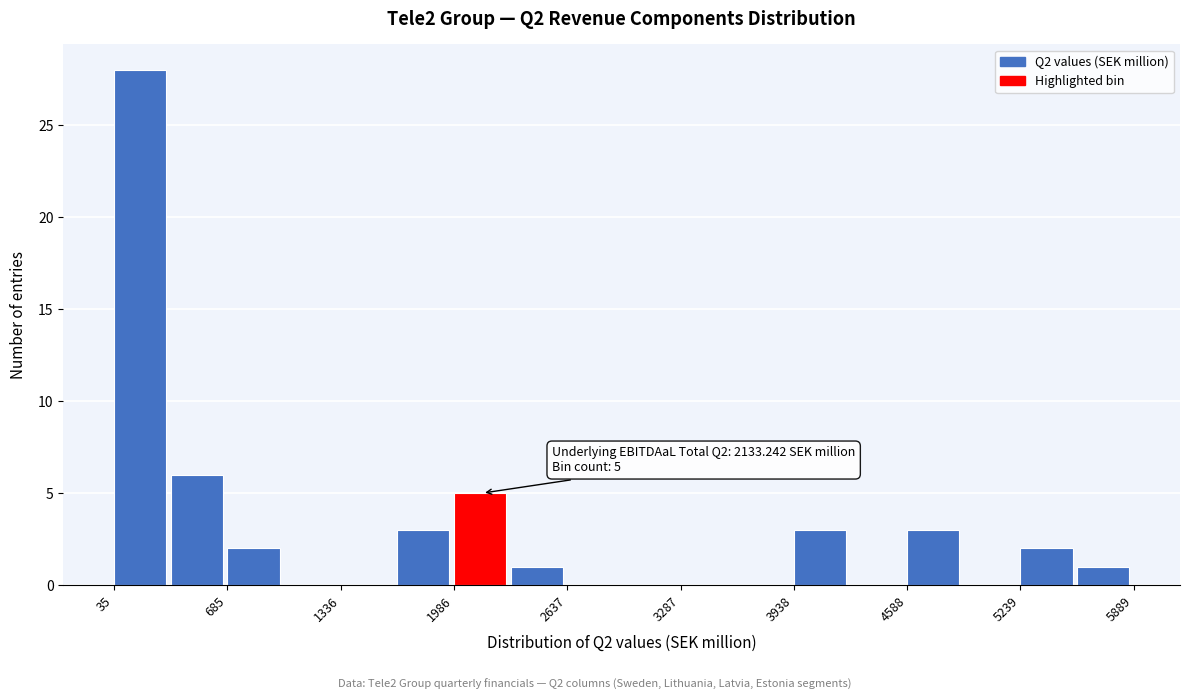

Read against the x-axis, roughly where is the centre of the tallest bar?

200